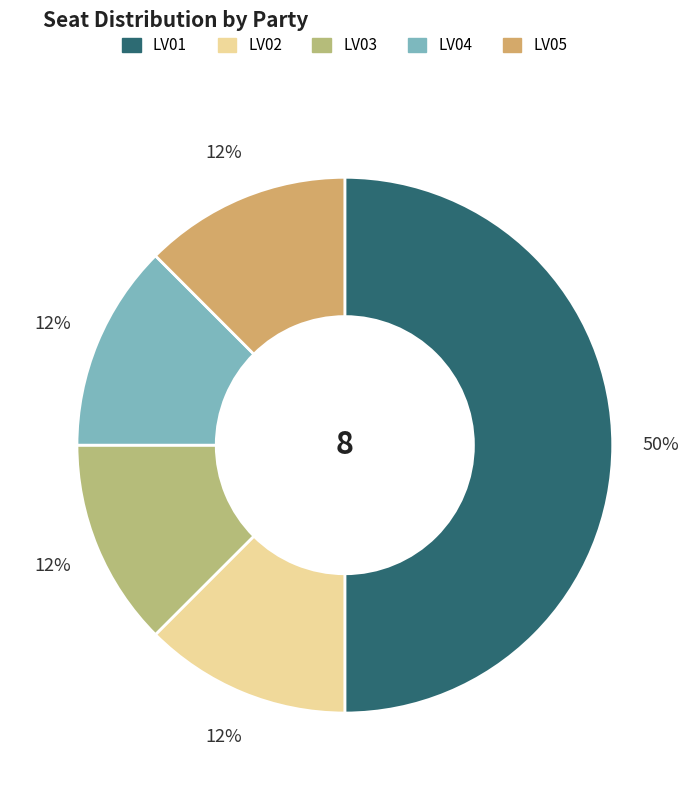

Count the number of slices in the pie.

5